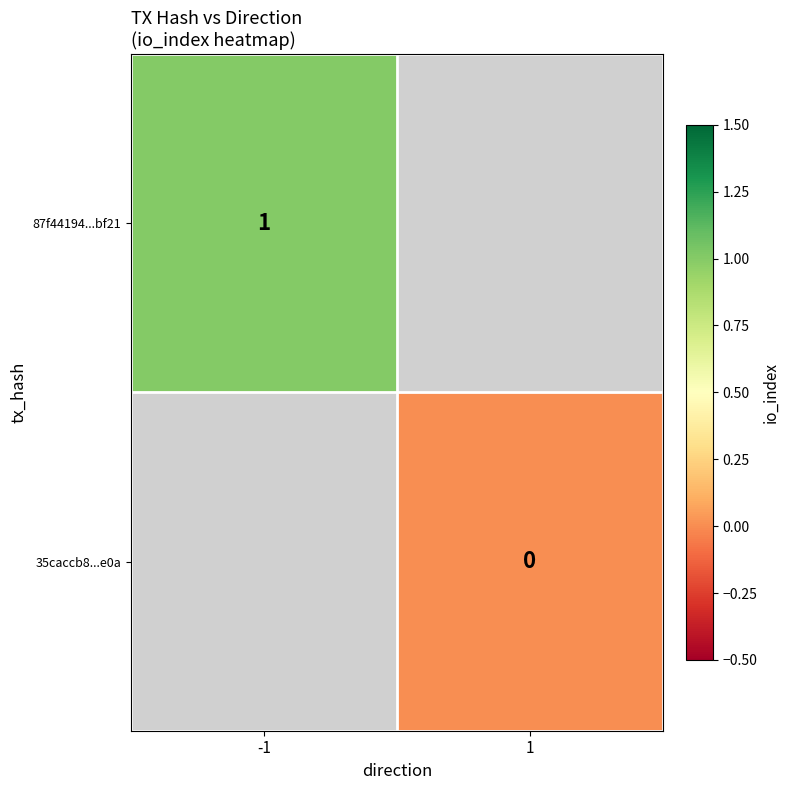

True or false: 87f44194...bf21 has a value of 1 at -1.

True